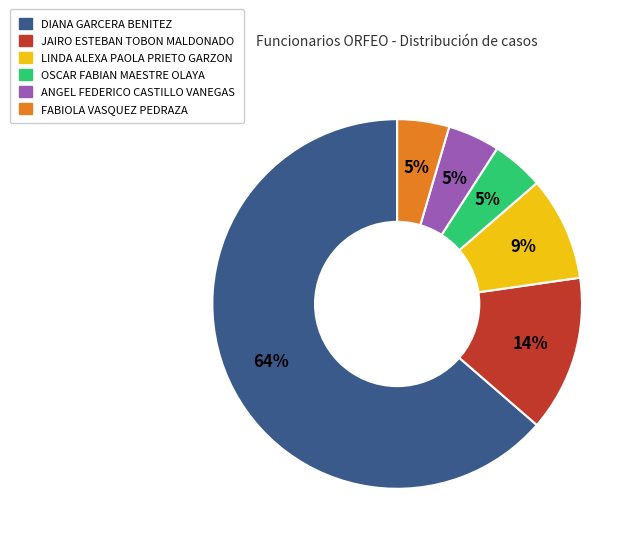

How many slices are in this pie chart?

6